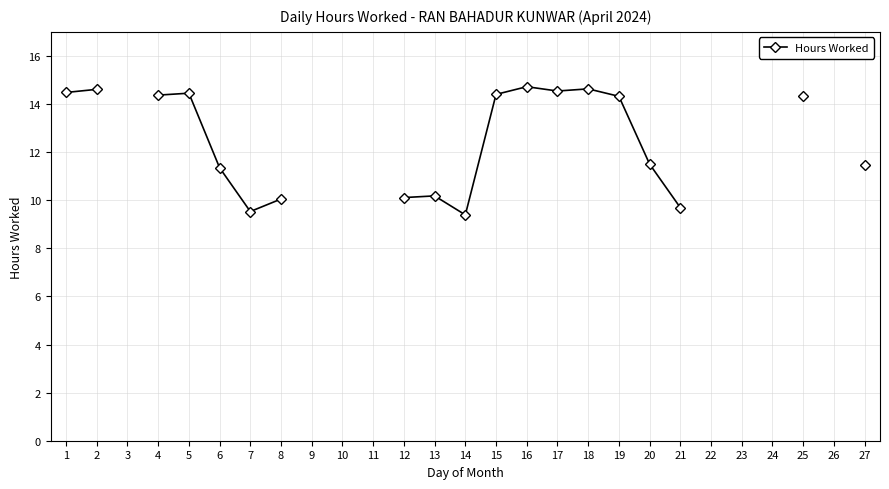

The chart shows a value of 21.2 at 1. True or false?

False